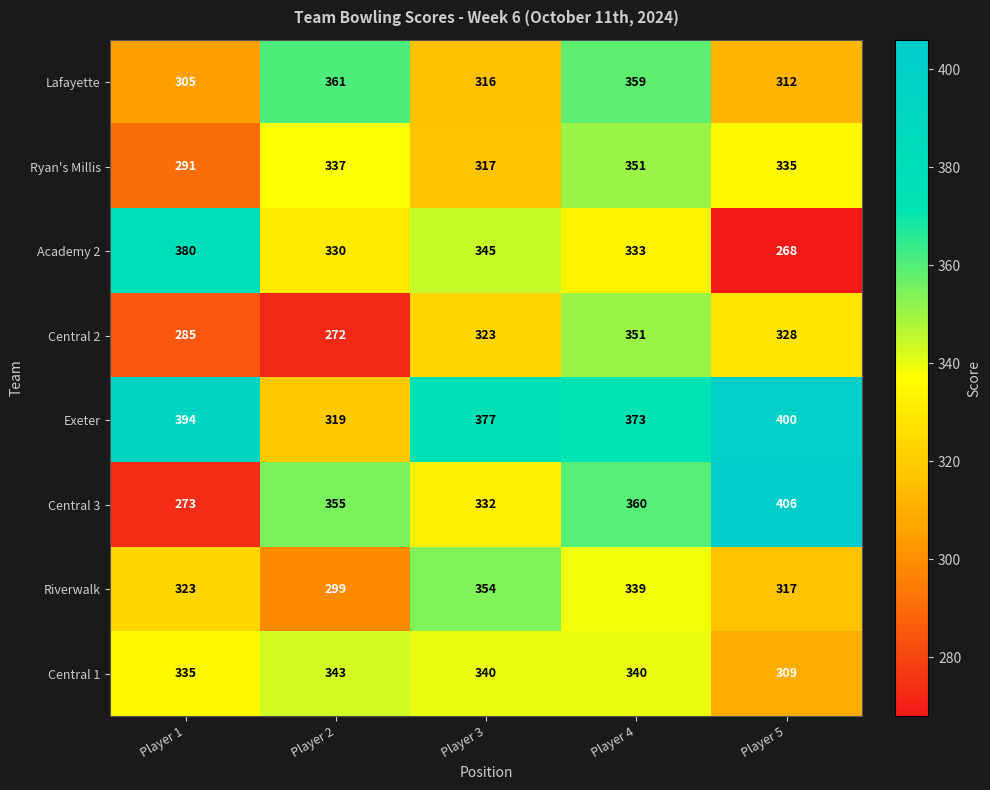

What is the spread (max minus min) of values at Player 1?

121